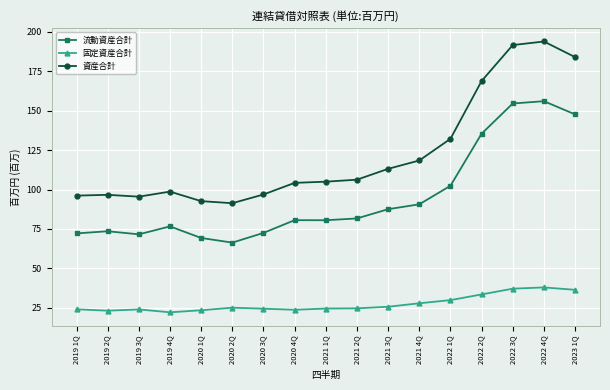

What is the highest value of the 固定資産合計 series?

37.9